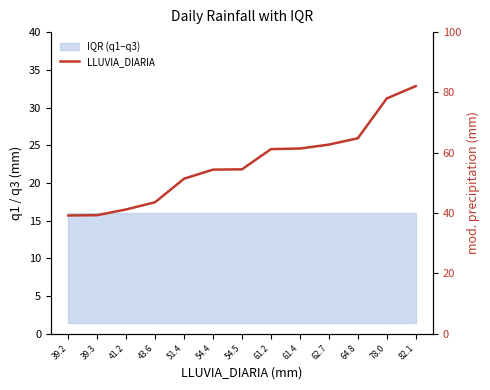

Rank the categories by value from highest to lowest.

82.1, 78.0, 64.8, 62.7, 61.4, 61.2, 54.5, 54.4, 51.4, 43.6, 41.2, 39.3, 39.2